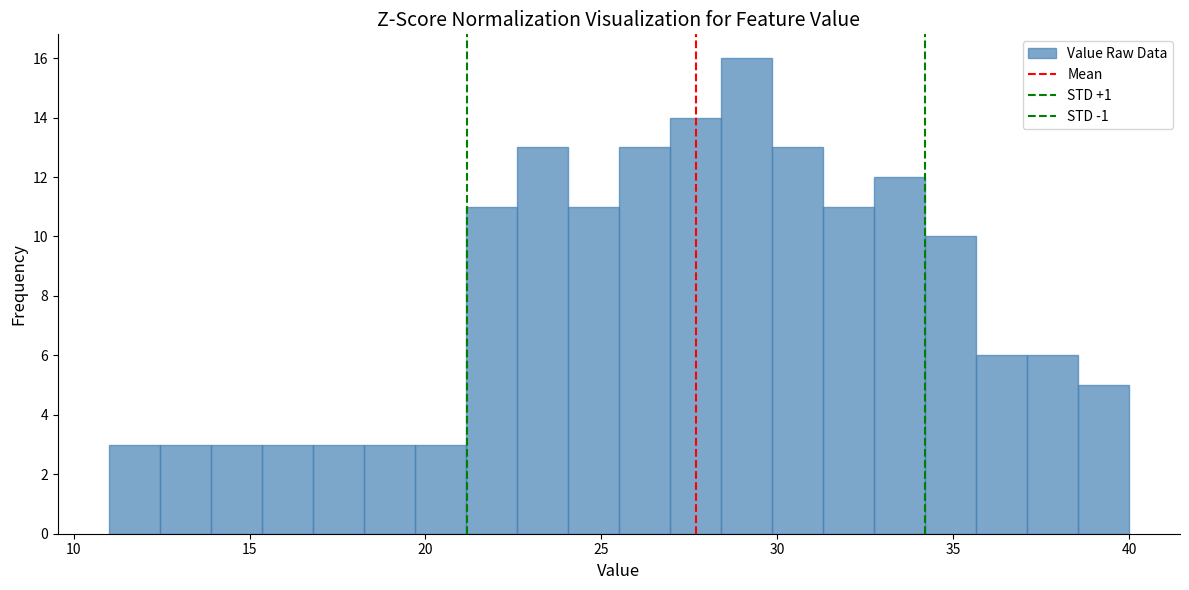

Read against the x-axis, roughly where is the centre of the tallest bar?

29.0